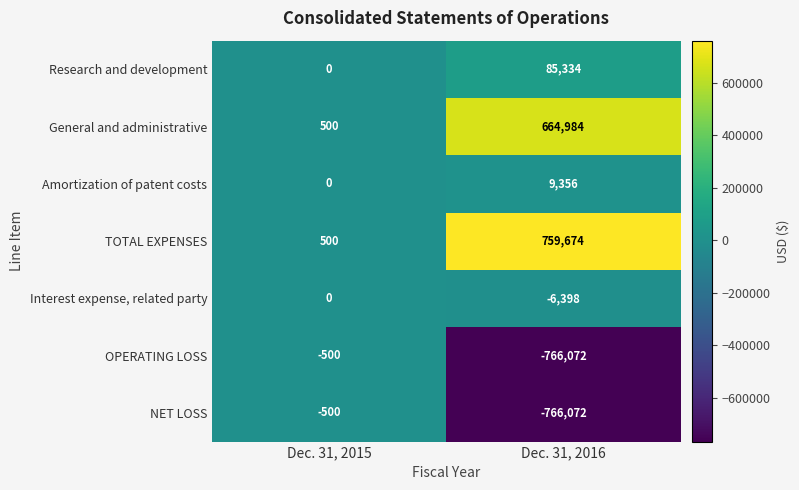

The value of NET LOSS at Dec. 31, 2016 is -766072. True or false?

True